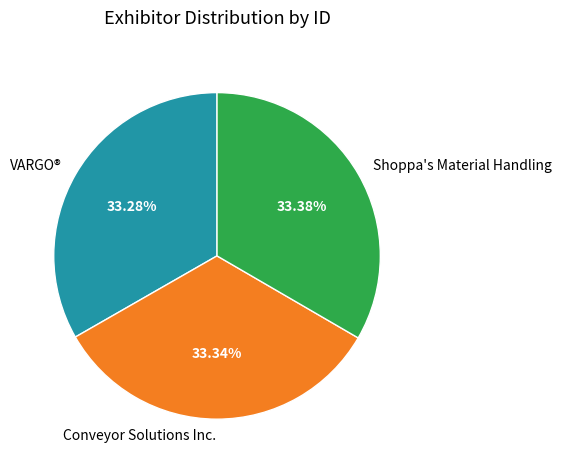

Is Shoppa's Material Handling the majority of the pie?

No